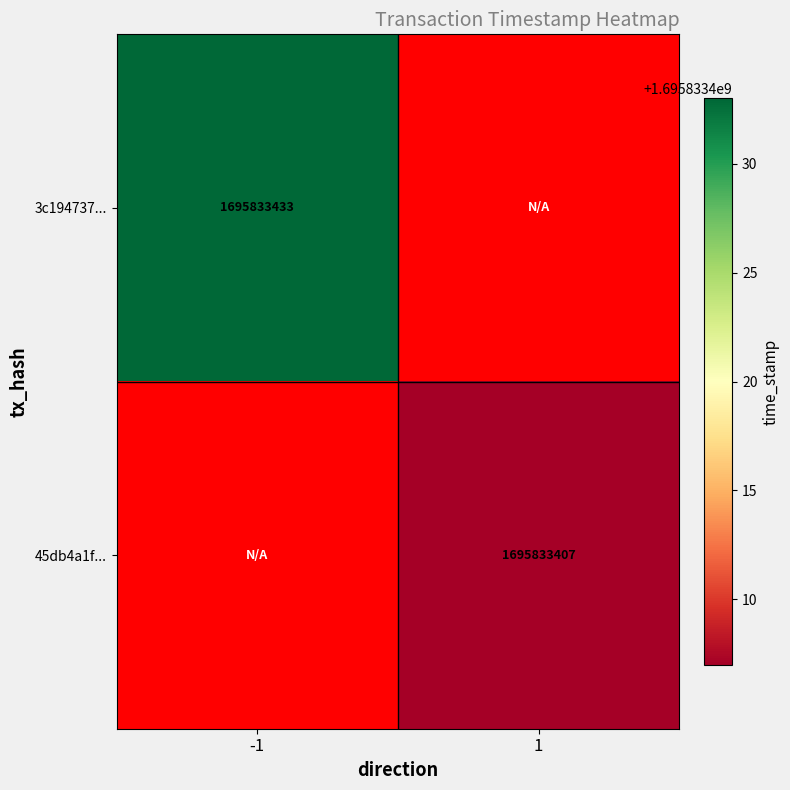

At which category does the chart reach its peak across all series?

direction_-1